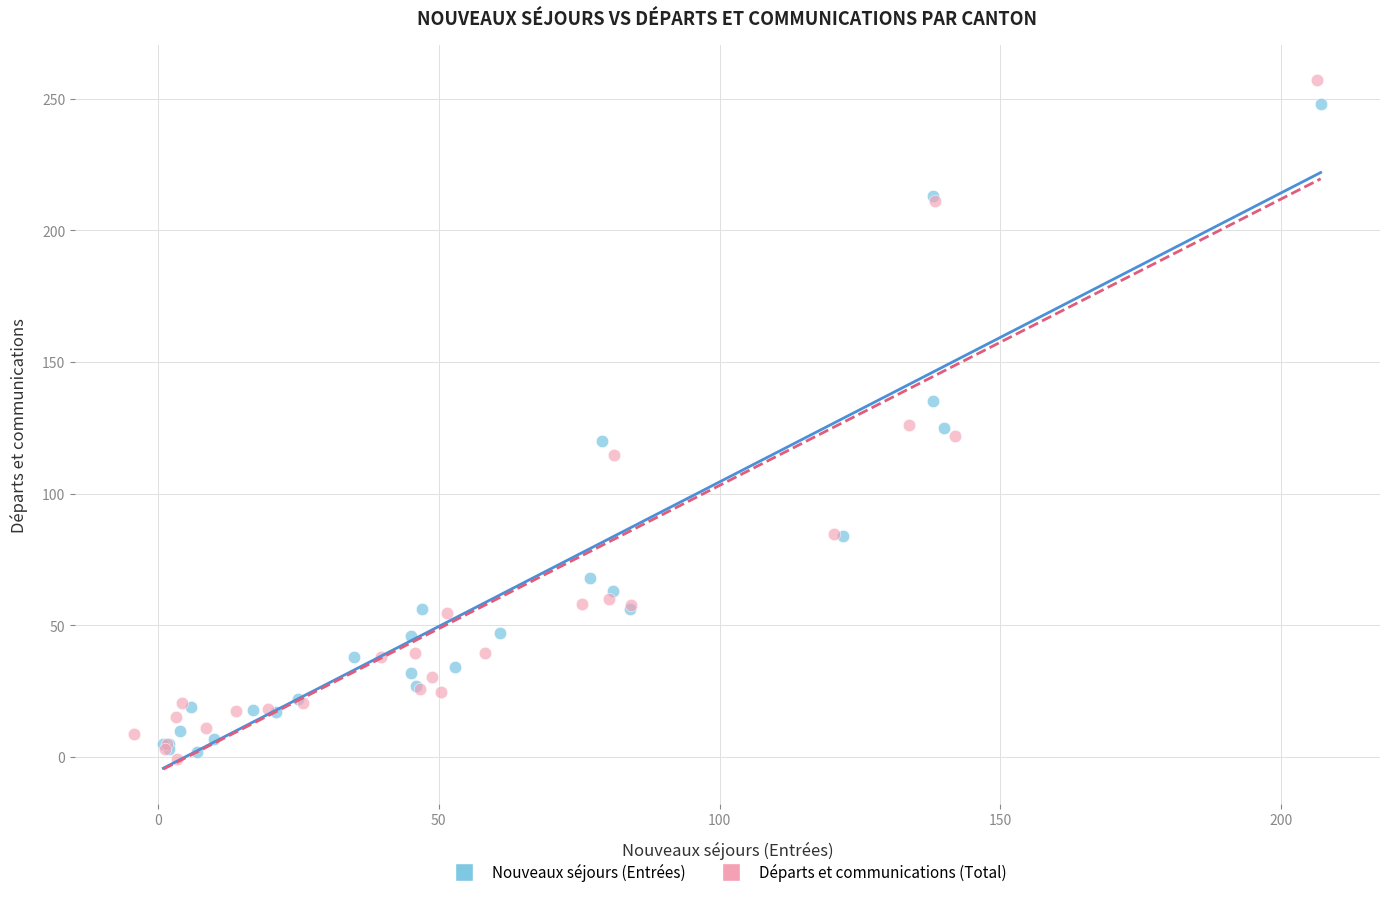

Which series contains the highest Y value?

Départs et communications (Total)